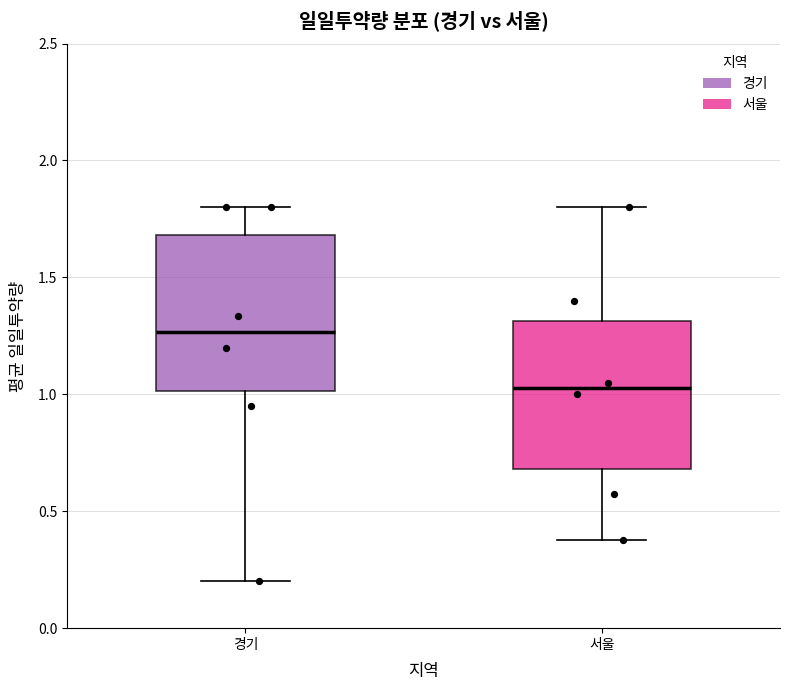

Reading left to right, transcribe this box plot: for each box, give where its median line is, the range the box spans, and where its two whiskers end, as read against the y-axis. The values are not printed on the chart, so give them approximately, as read against the axis.

경기: median 1.25, box 1.00 to 1.70, whiskers 0.20 to 1.80
서울: median 1.05, box 0.70 to 1.30, whiskers 0.40 to 1.80